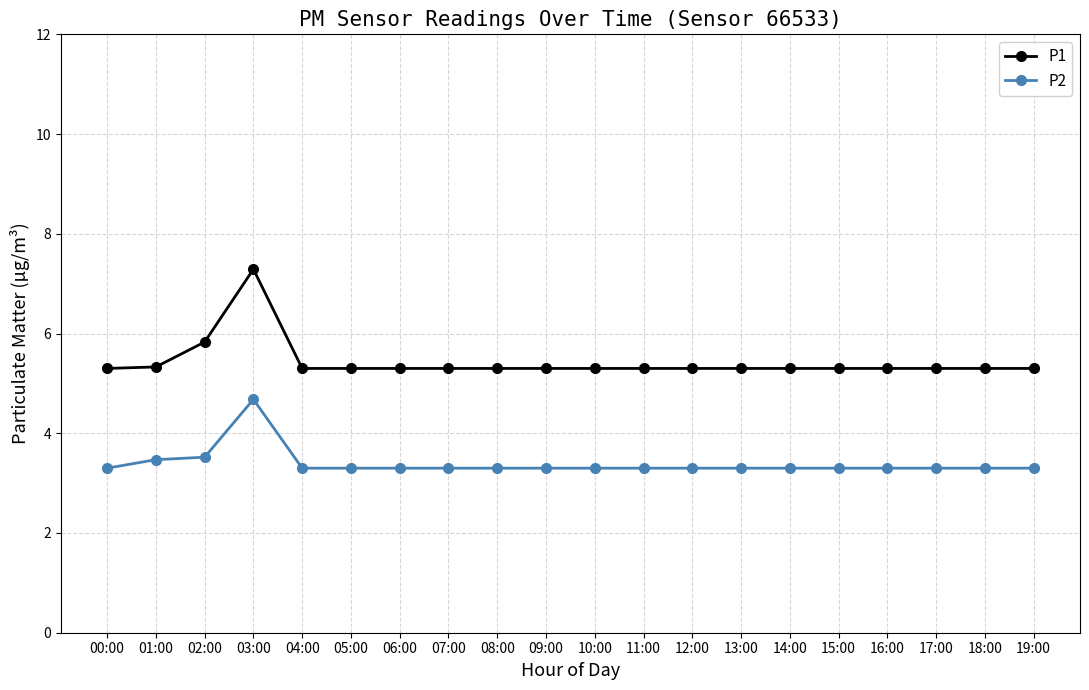

At how many categories does at least one series exceed 7?

1